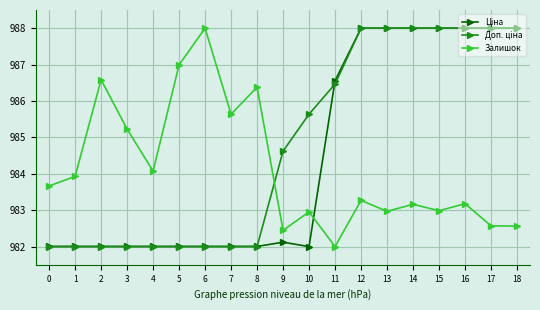

What is the total value across all series at 9?

2949.2